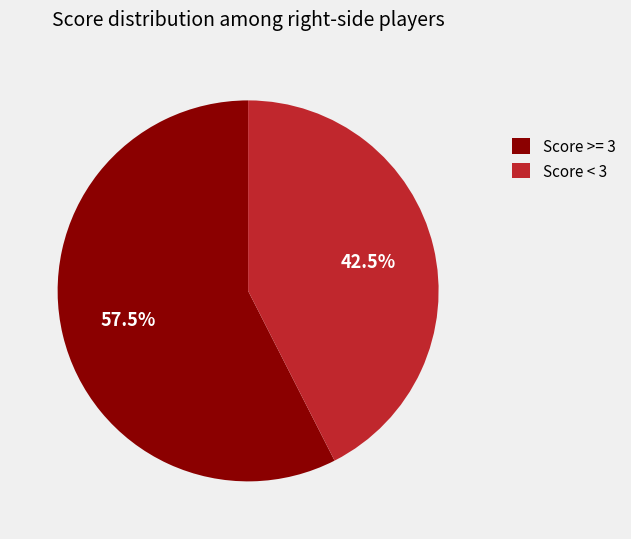

Does any single category account for the majority?

Yes